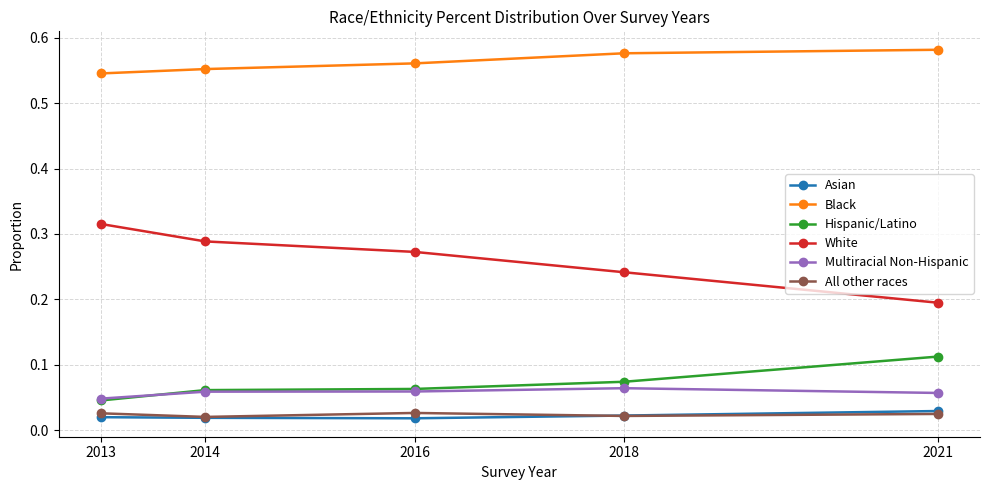

True or false: Black and Multiracial Non-Hispanic cross at least once.

False